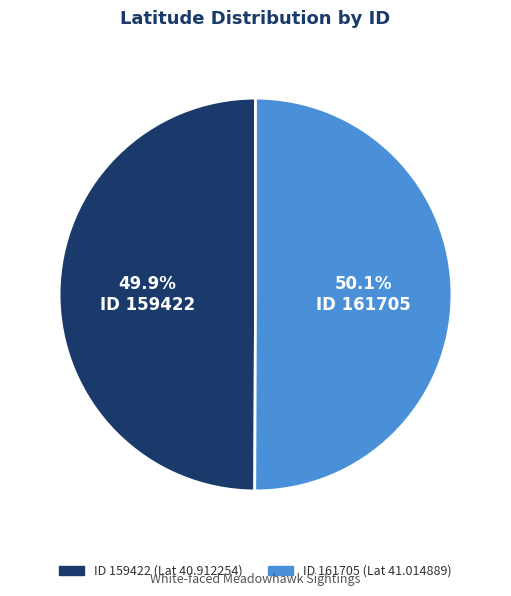

Is there a majority slice in this chart?

Yes